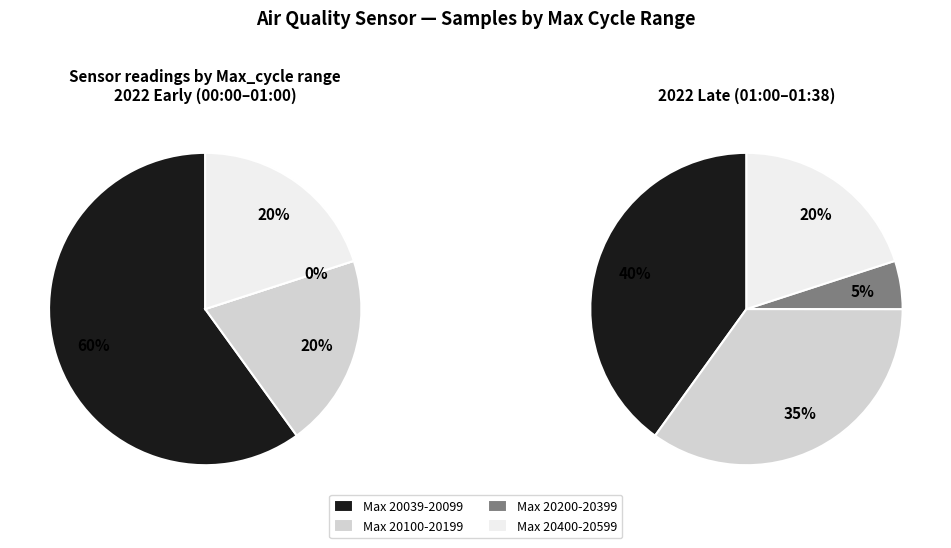

Is 28 the majority of the pie?

No